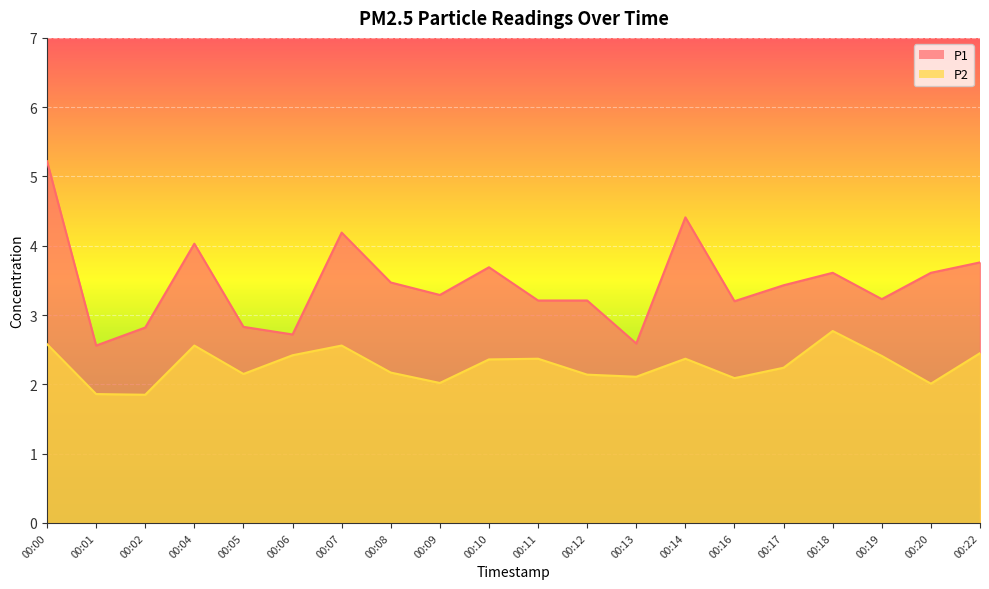

Reading left to right, extract all data points from this chart.

P1: 00:00=5.2	00:01=2.6	00:02=2.8	00:04=4.0	00:05=2.8	00:06=2.7	00:07=4.2	00:08=3.5	00:09=3.3	00:10=3.7	00:11=3.2	00:12=3.2	00:13=2.6	00:14=4.4	00:16=3.2	00:17=3.4	00:18=3.6	00:19=3.2	00:20=3.6	00:22=3.8
P2: 00:00=2.6	00:01=1.9	00:02=1.9	00:04=2.6	00:05=2.1	00:06=2.4	00:07=2.6	00:08=2.2	00:09=2.0	00:10=2.4	00:11=2.4	00:12=2.1	00:13=2.1	00:14=2.4	00:16=2.1	00:17=2.2	00:18=2.8	00:19=2.4	00:20=2.0	00:22=2.5